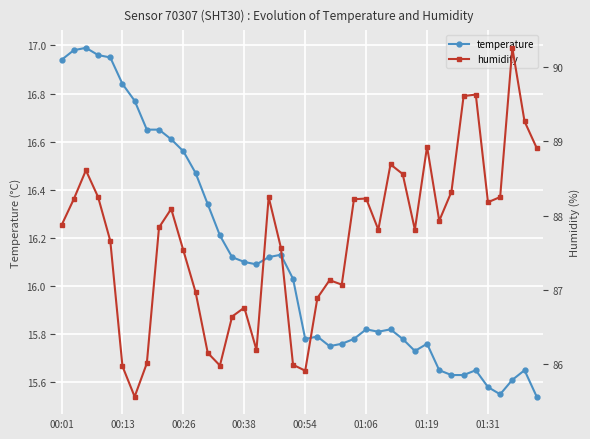

True or false: temperature has more than 0 points higher than both neighbors.

True